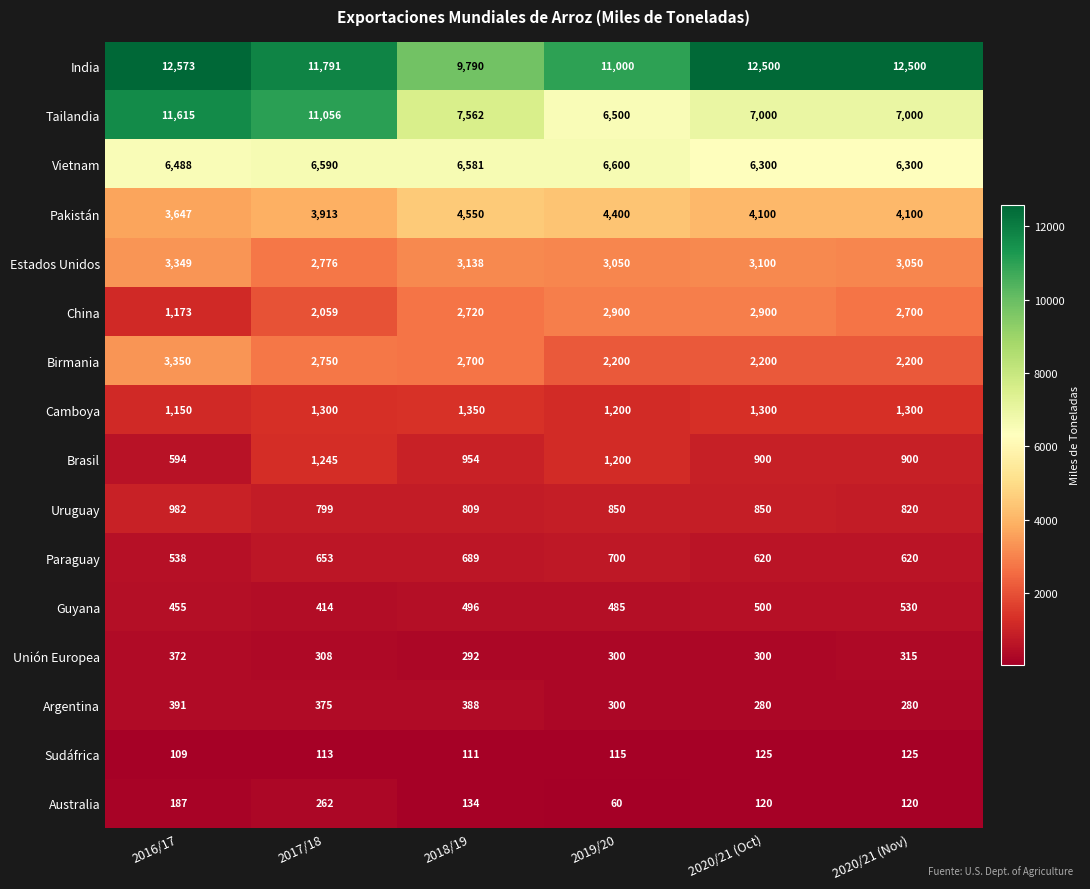

At 2016/17, list the series in order from largest to smallest.

India, Tailandia, Vietnam, Pakistán, Birmania, Estados Unidos, China, Camboya, Uruguay, Brasil, Paraguay, Guyana, Argentina, Unión Europea, Australia, Sudáfrica